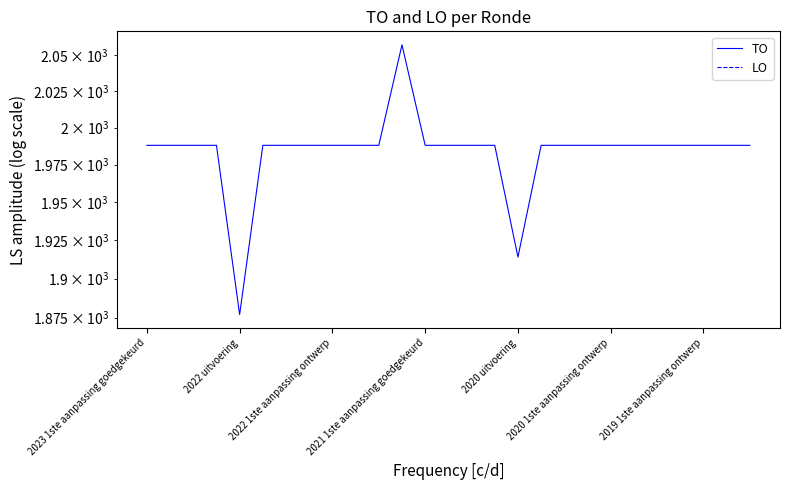

True or false: TO and LO cross at least once.

False